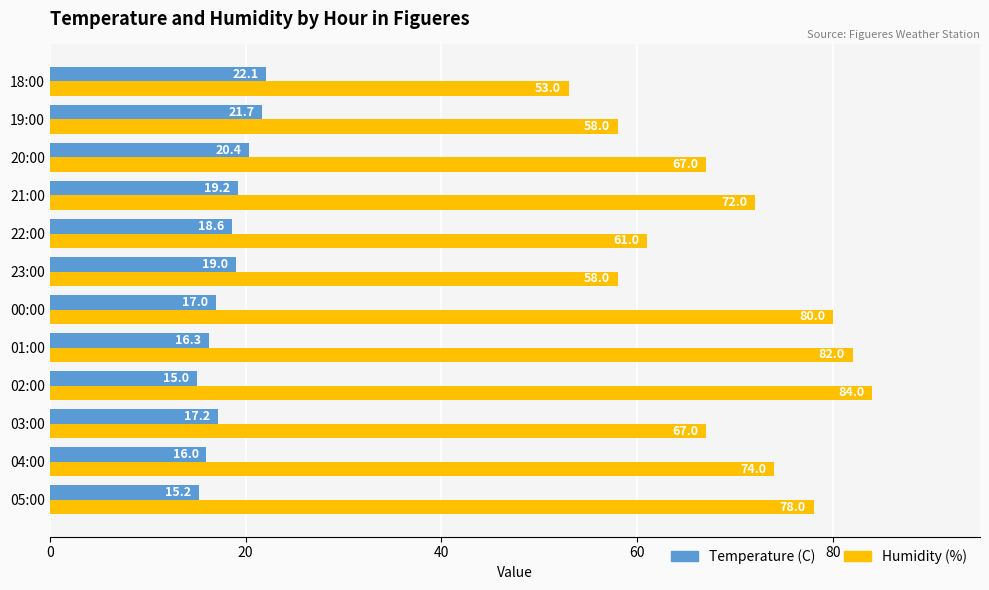

Rank the categories by Temperature (C) value from highest to lowest.

18:00, 19:00, 20:00, 21:00, 23:00, 22:00, 03:00, 00:00, 01:00, 04:00, 05:00, 02:00